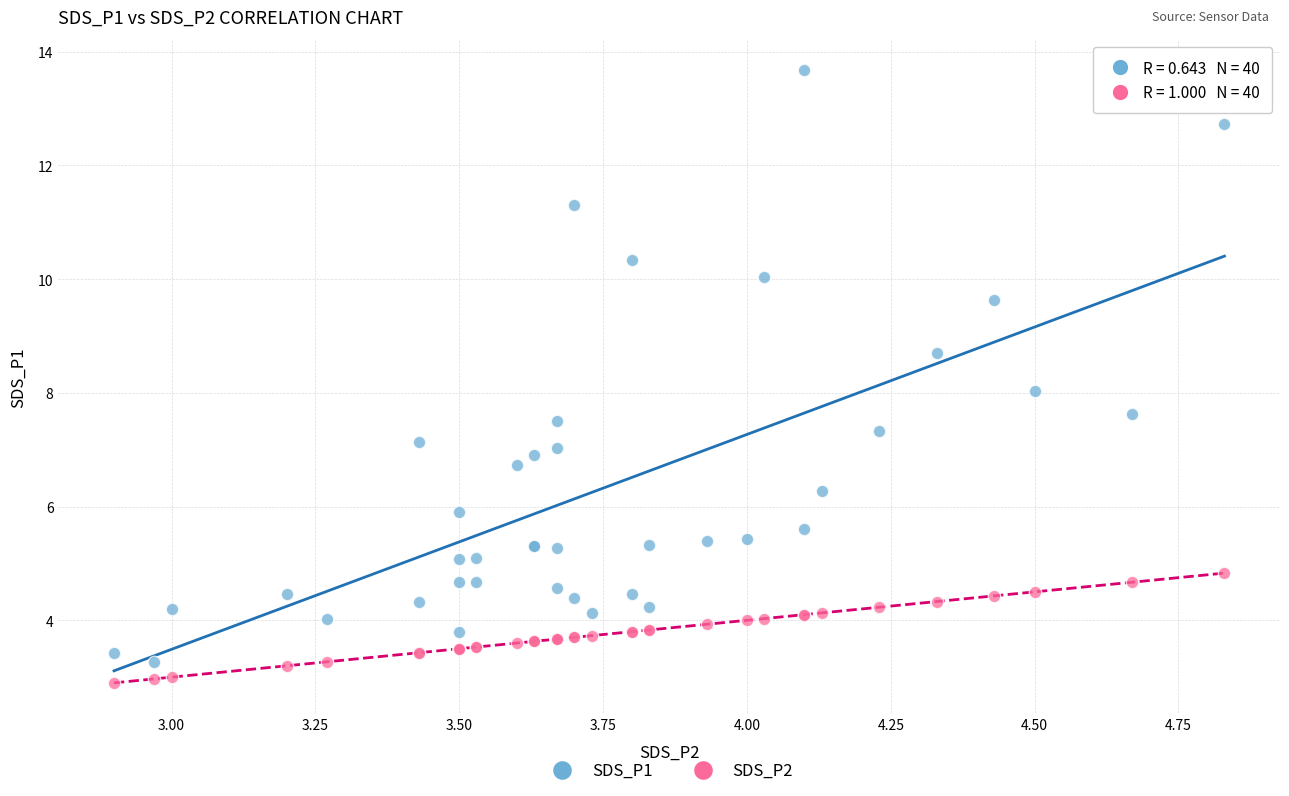

Which series has the largest Y range (max minus min)?

SDS_P1